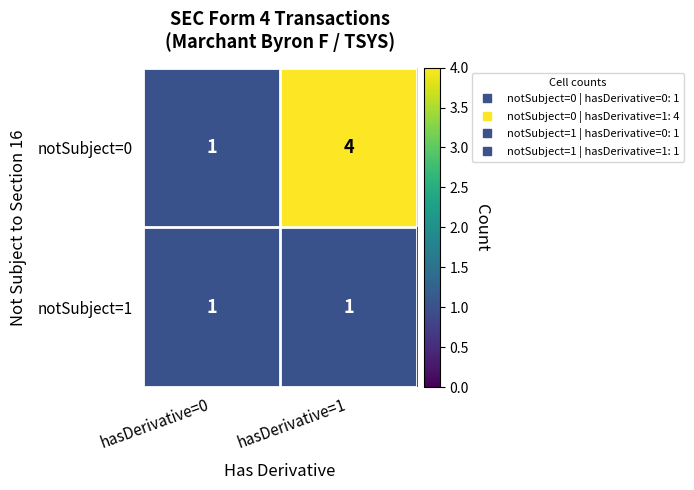

Which series has the largest total across all categories?

notSubject=0